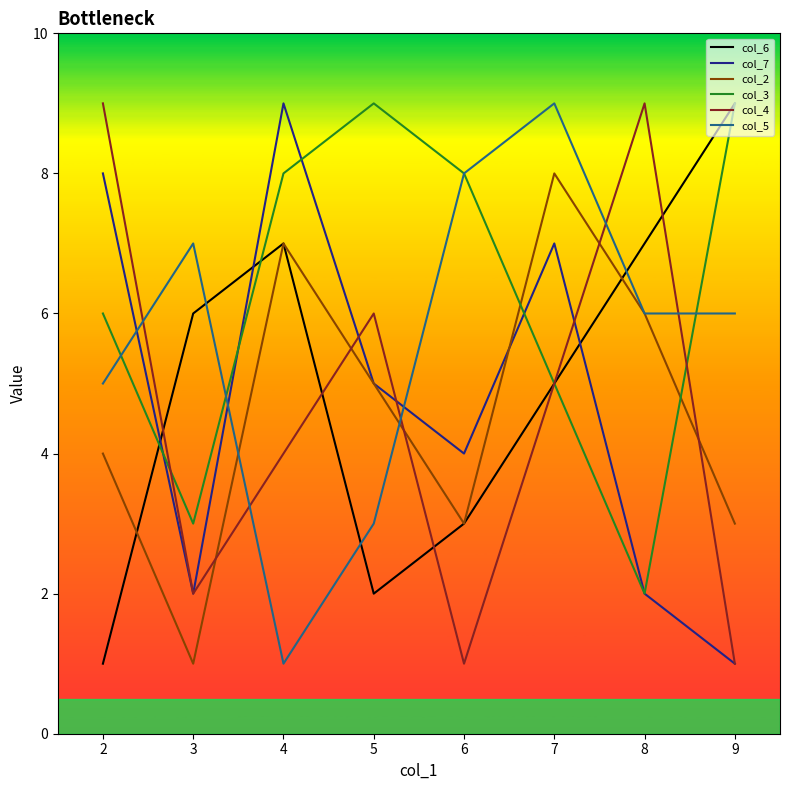

The col_5 series shows 14 at 6. True or false?

False